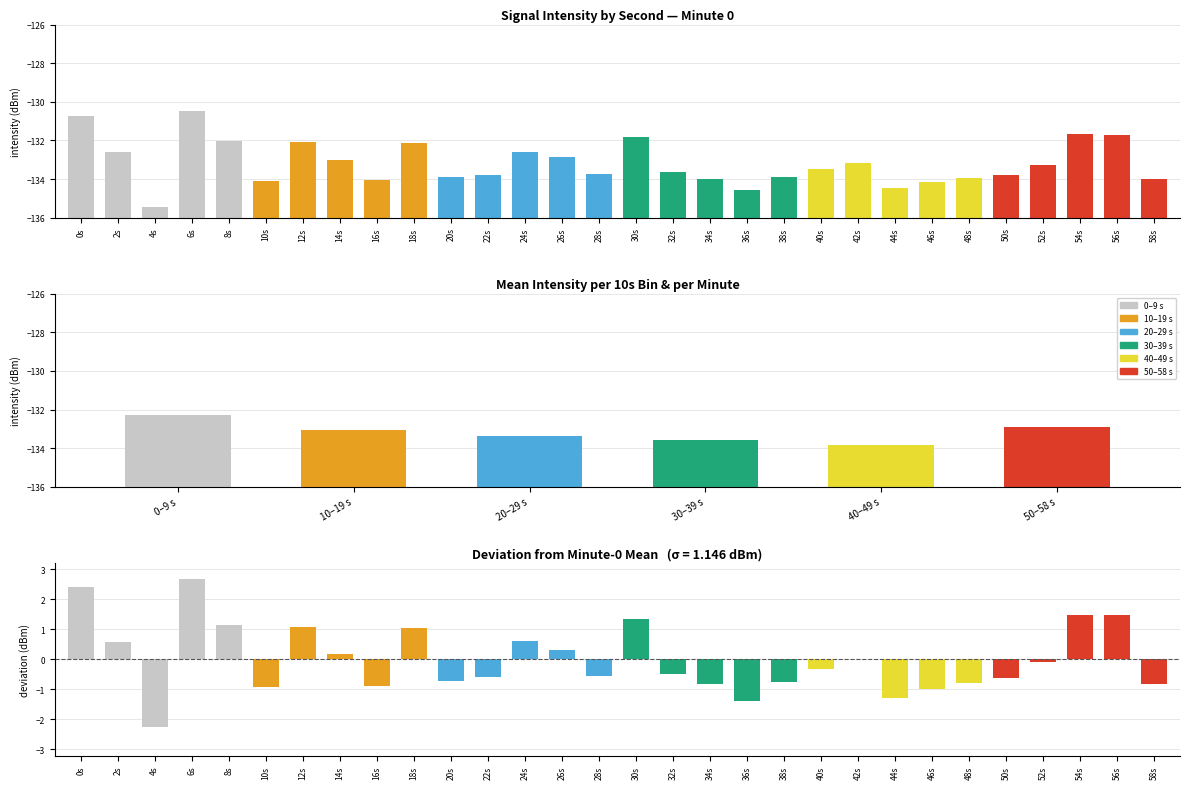

Is the value of 20–29 s at 0s greater than the value of 10–19 s at 8s?

No